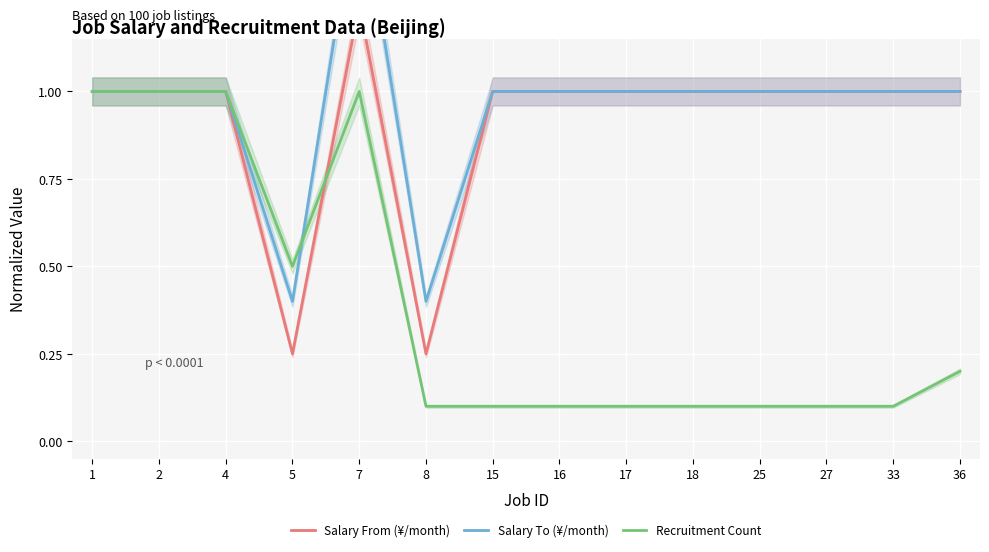

List the labels in order of Salary To (¥/month) value, smallest first.

5, 8, 1, 2, 4, 15, 16, 17, 18, 25, 27, 33, 36, 7